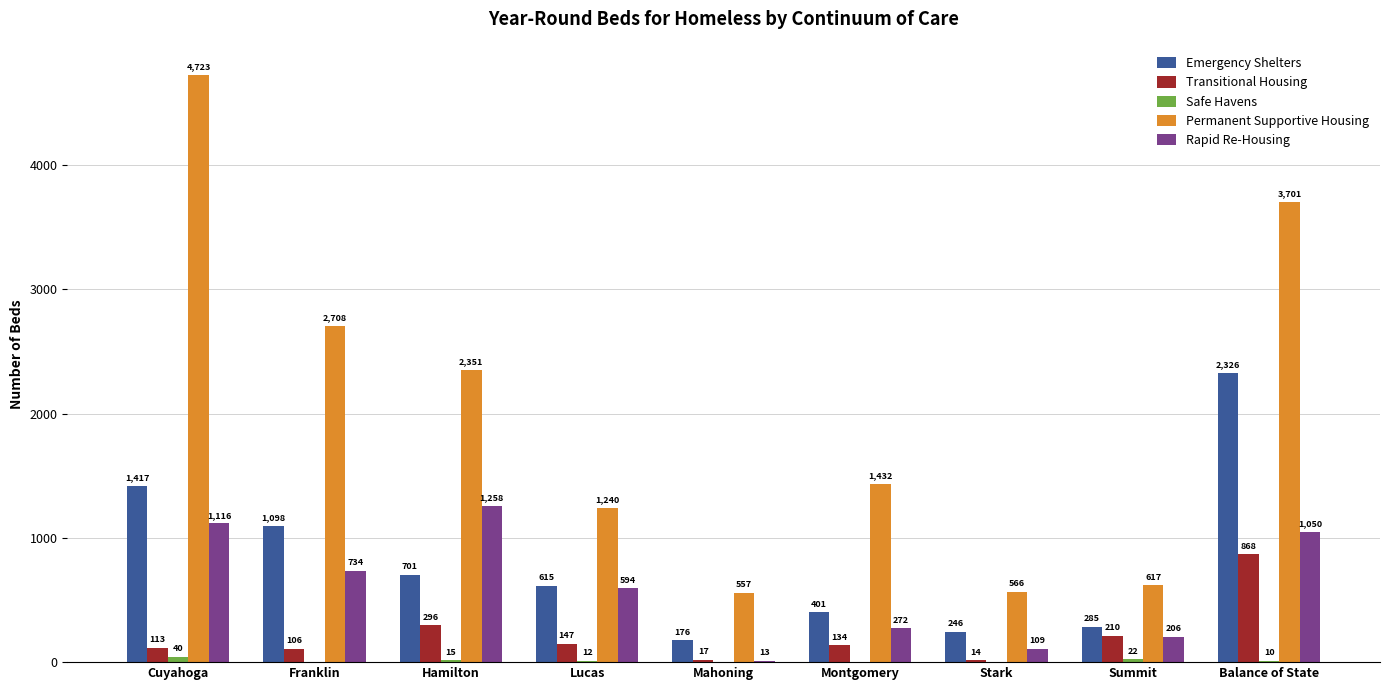

At which label does Rapid Re-Housing reach its peak?

Hamilton